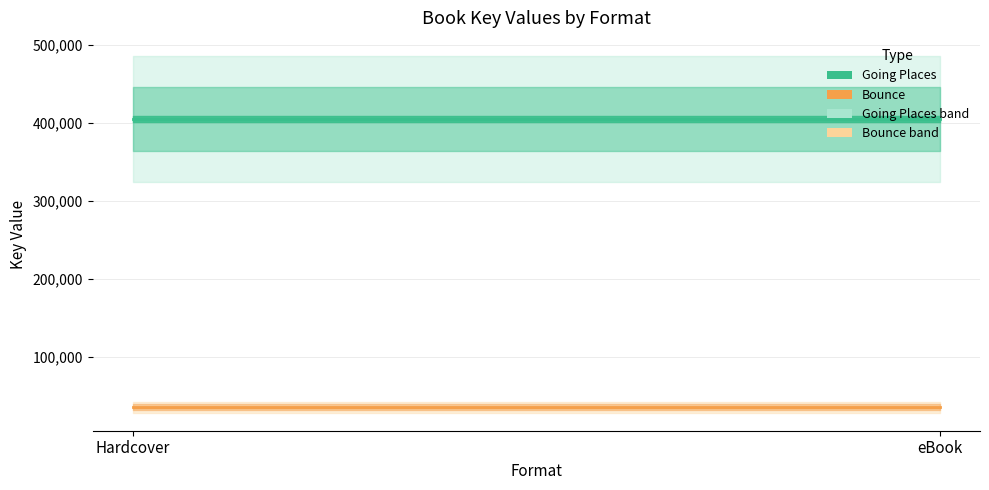

The value of Bounce (line) at Hardcover is 15048375. True or false?

False